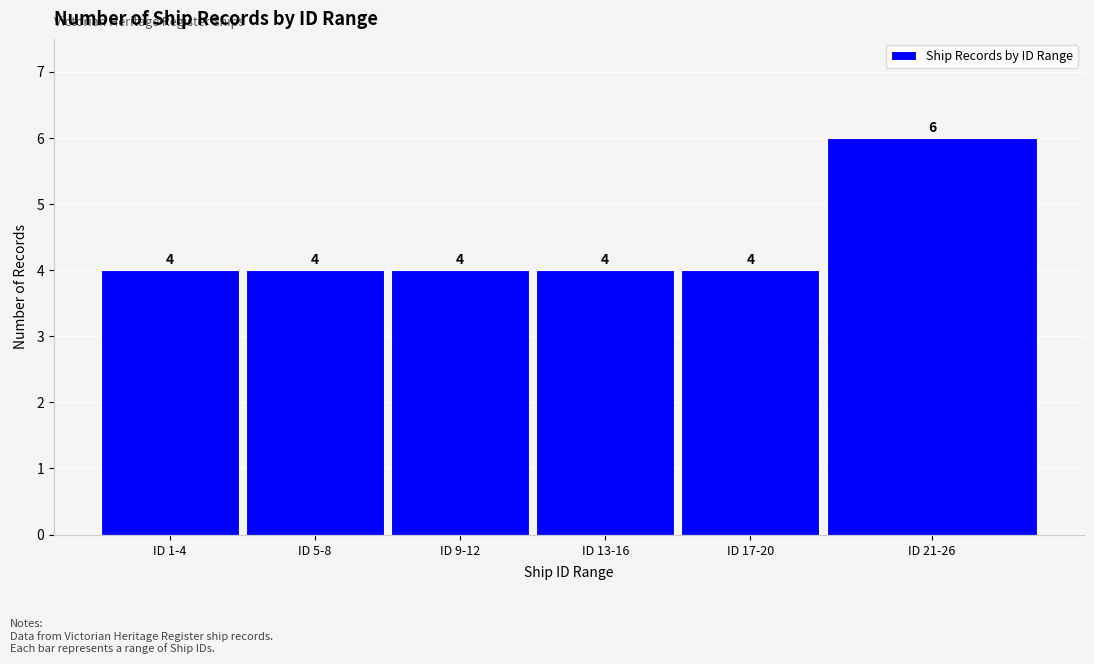

Reading right to left, what are all the values shown in this chart?

ID 21-26=6	ID 17-20=4	ID 13-16=4	ID 9-12=4	ID 5-8=4	ID 1-4=4